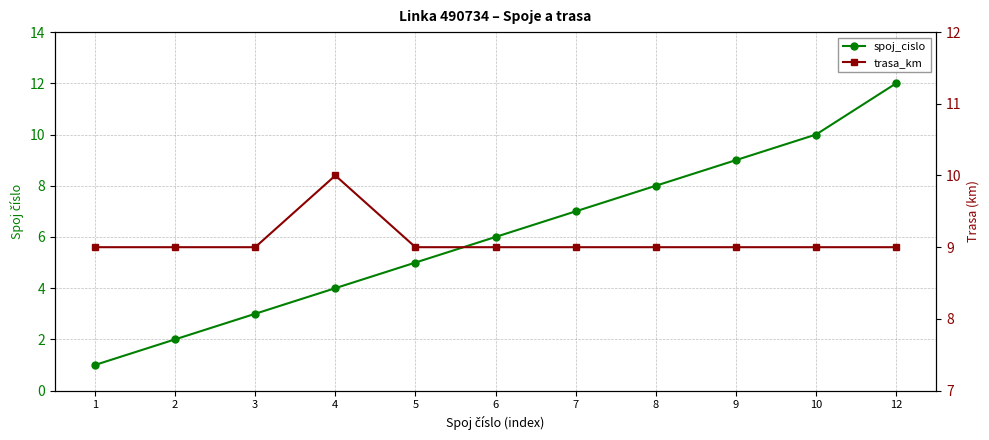

What is the difference between the maximum and second lowest values in the trasa_km series?

1